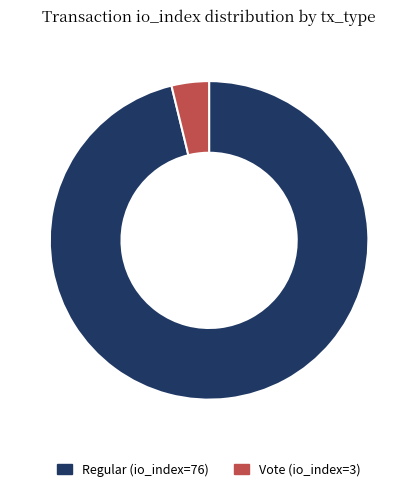

Which slice is the smallest?

Vote (io_index=3)